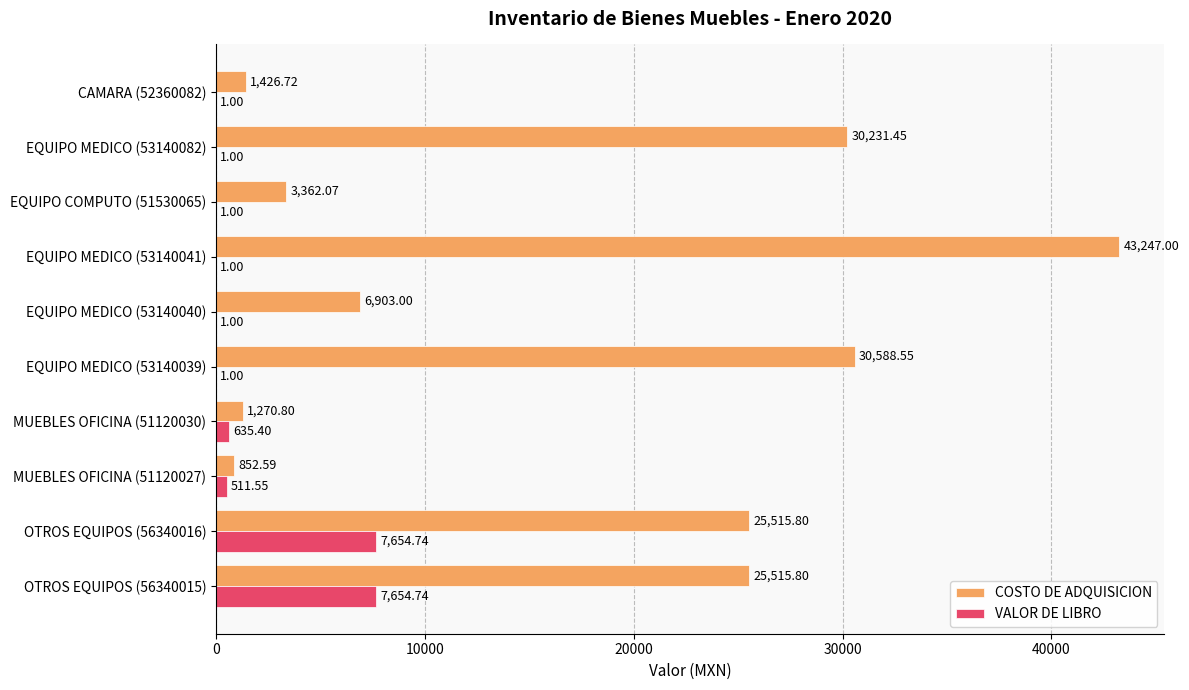

What is the sum of the VALOR DE LIBRO values at EQUIPO COMPUTO (51530065) and EQUIPO MEDICO (53140082)?

2.0